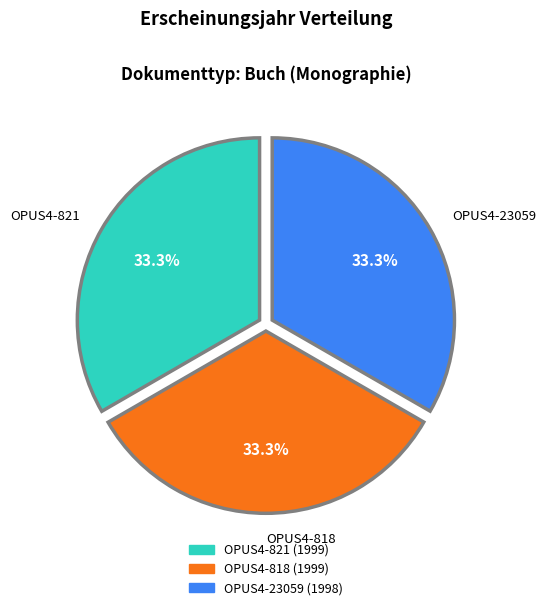

Combined, what portion of the pie is OPUS4-23059 and OPUS4-821?

66.7%